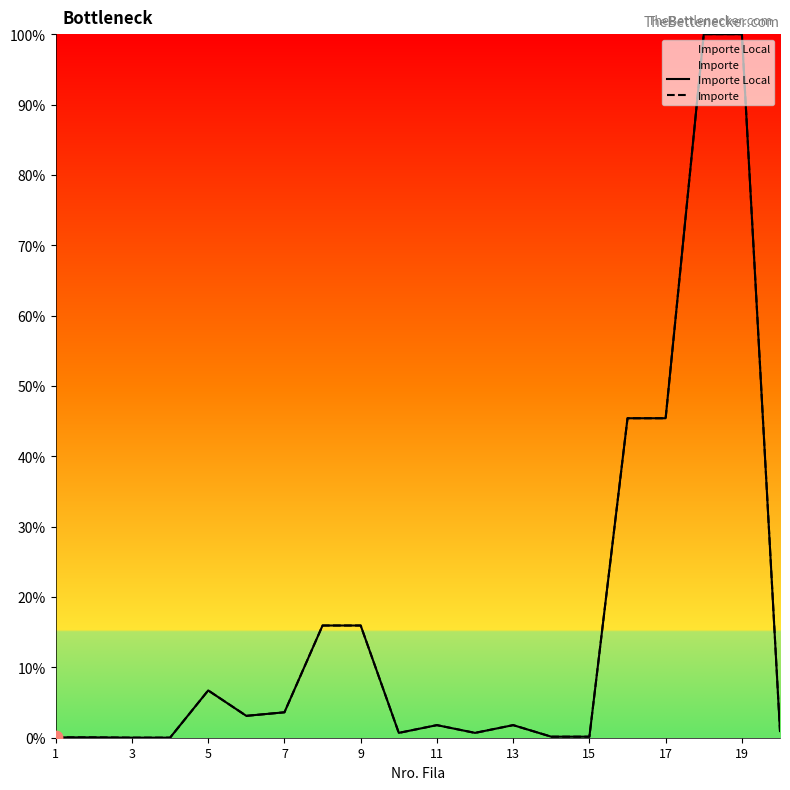

At how many categories does at least one series exceed 94?

2